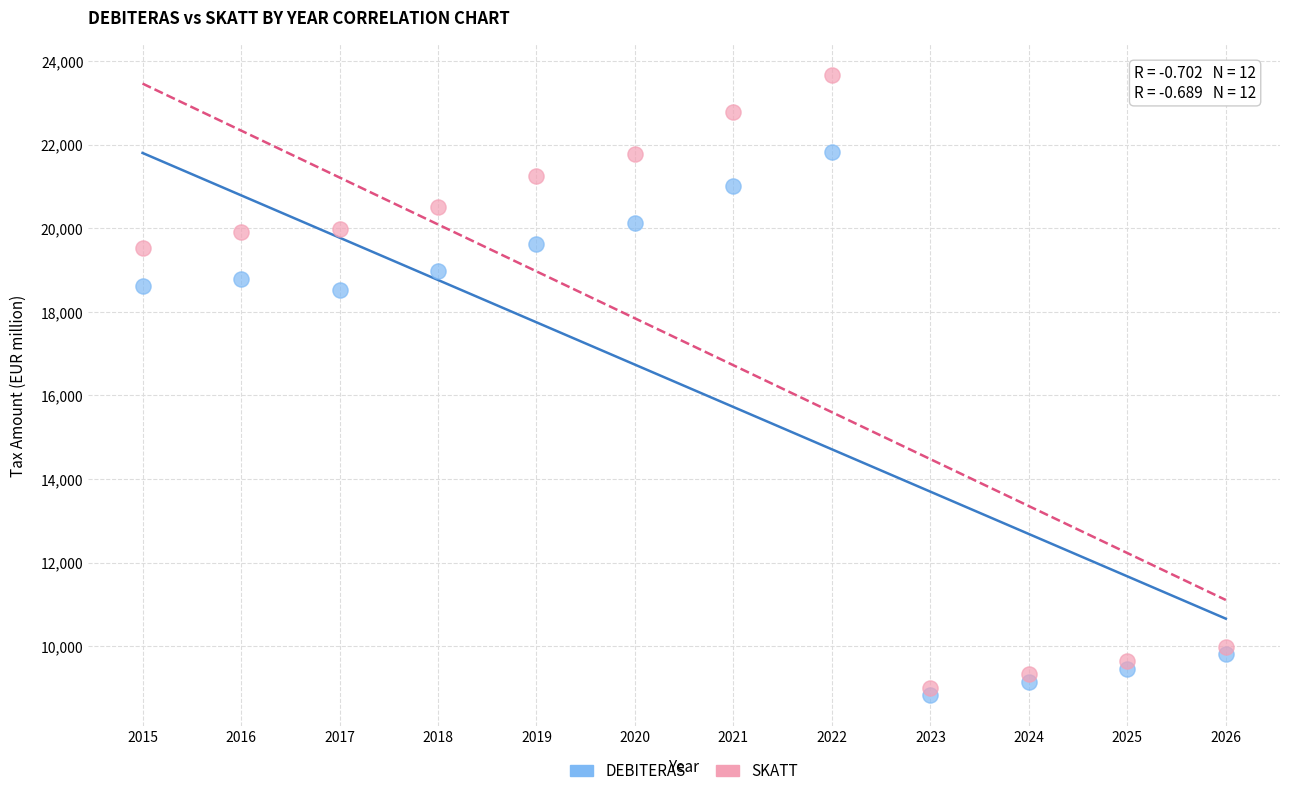

Across all data points, what is the range of X values (max minus min)?

11.0